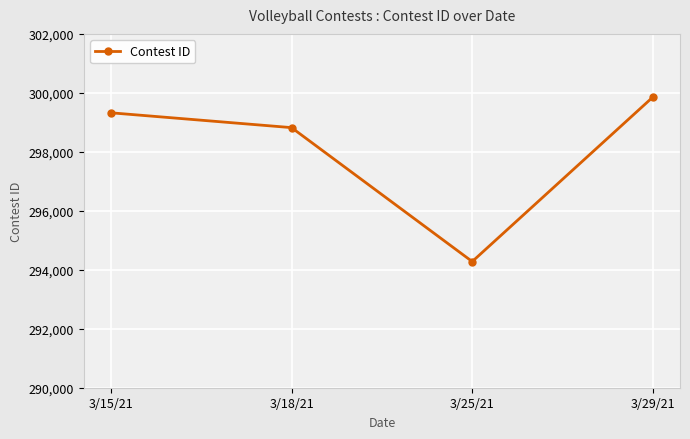

Which label corresponds to the largest value in the chart?

3/29/21